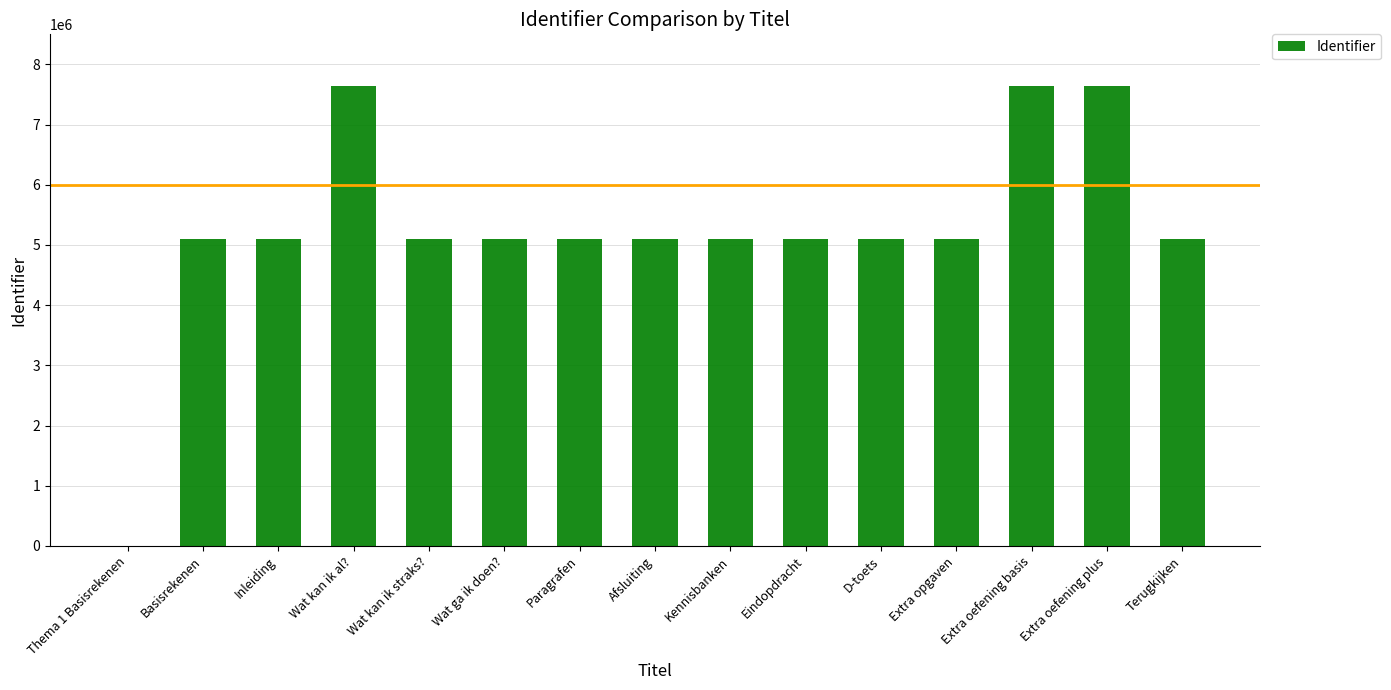

How many categories are shown in the chart?

15